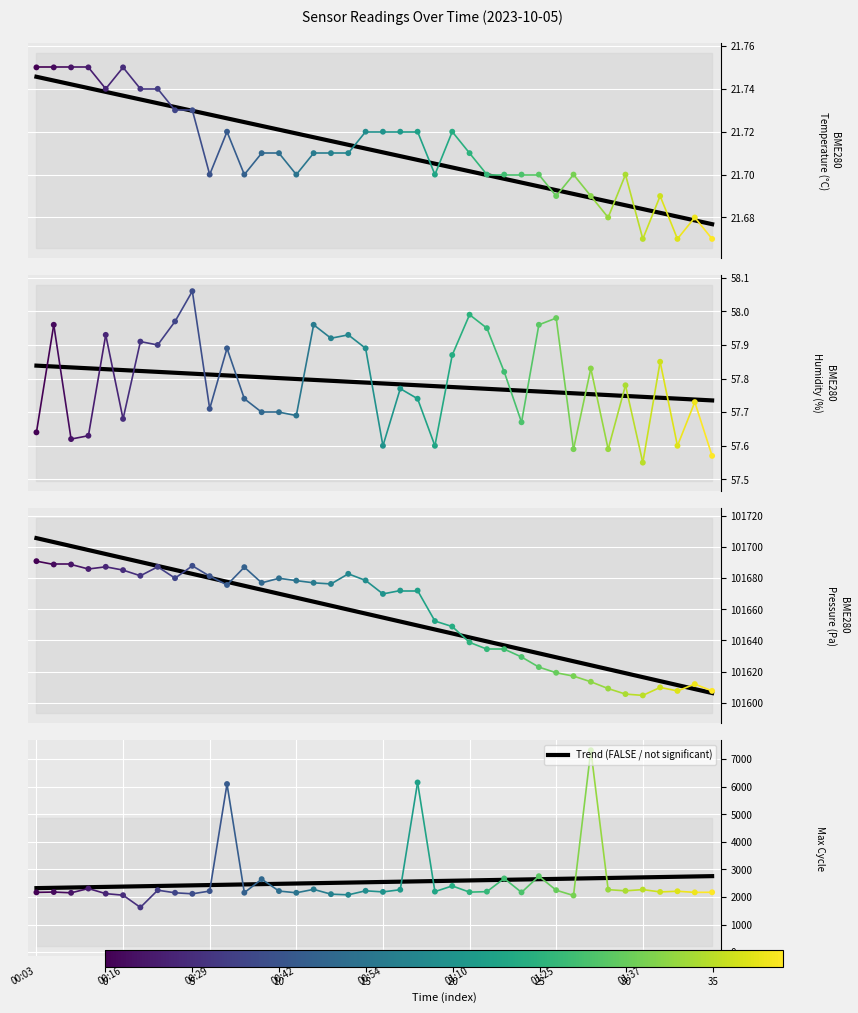

At which category is the sum across all series the highest?

32